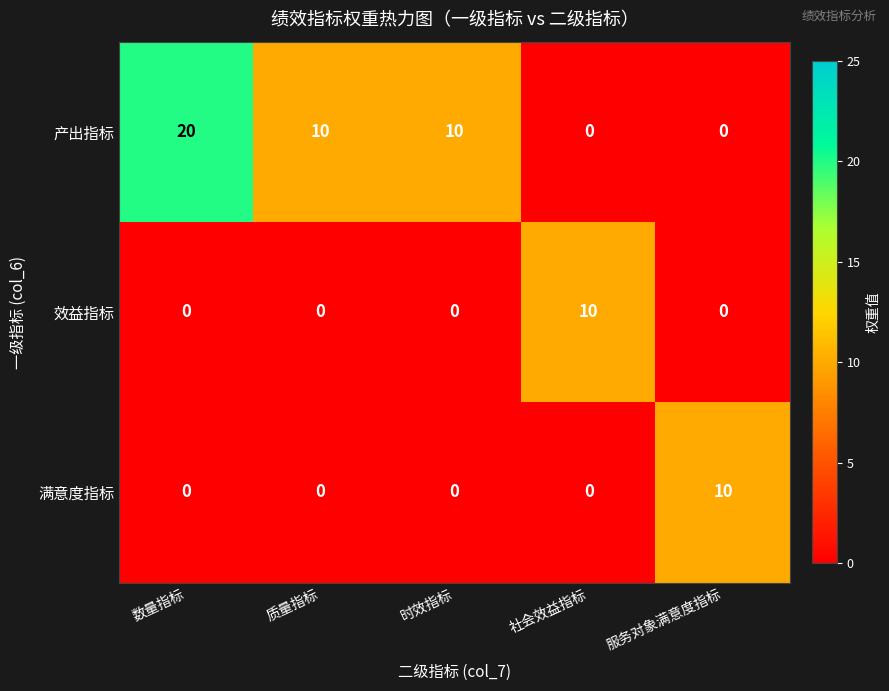

Count the number of data series in this chart.

3